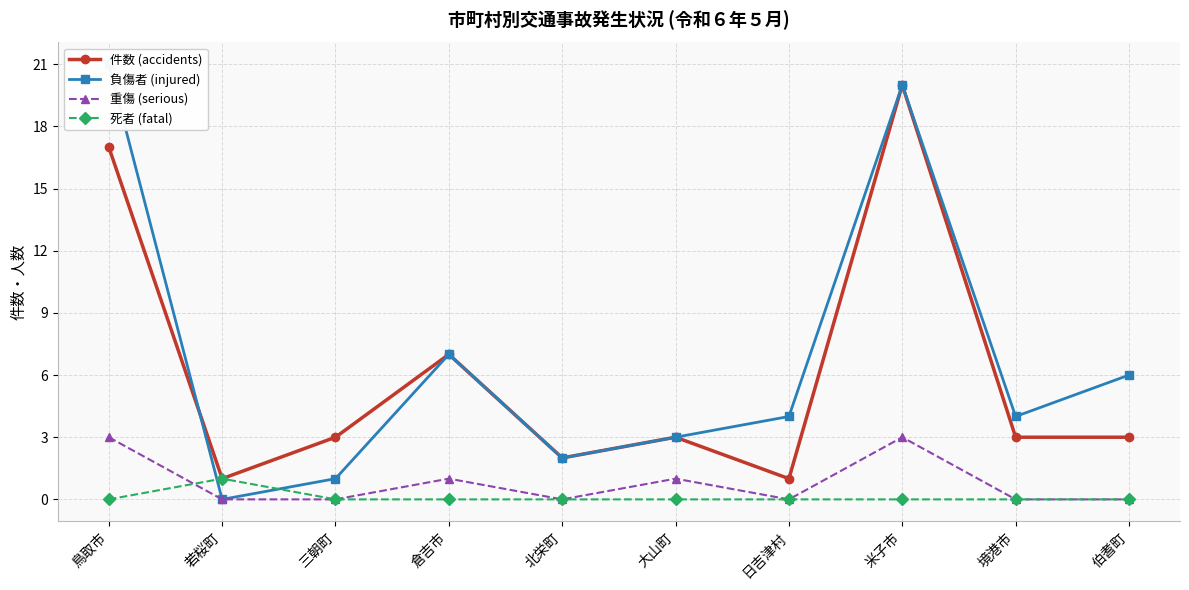

At which category is the sum across all series the highest?

米子市